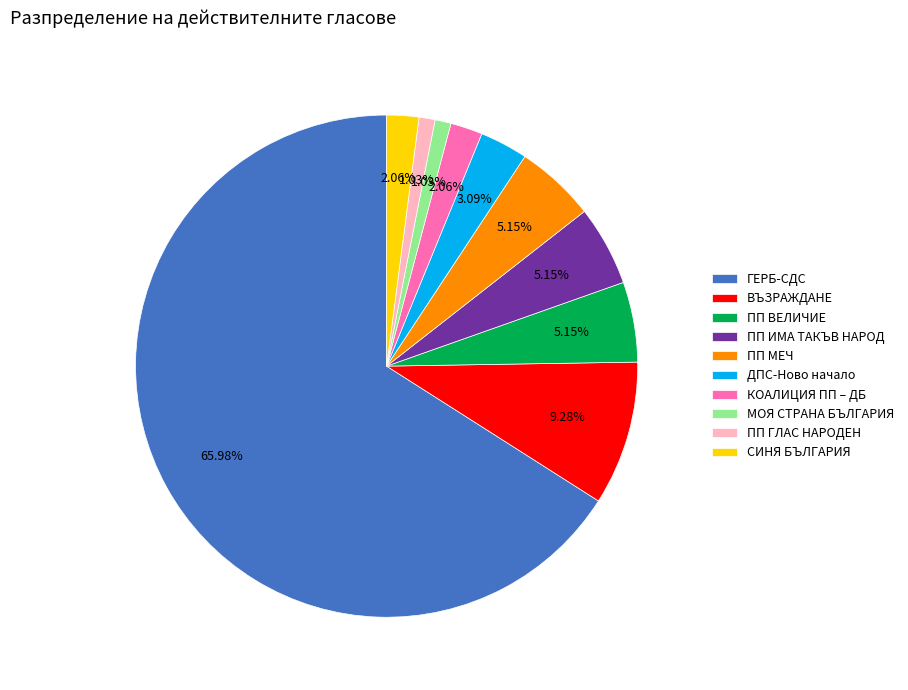

How many segments does this pie chart have?

10